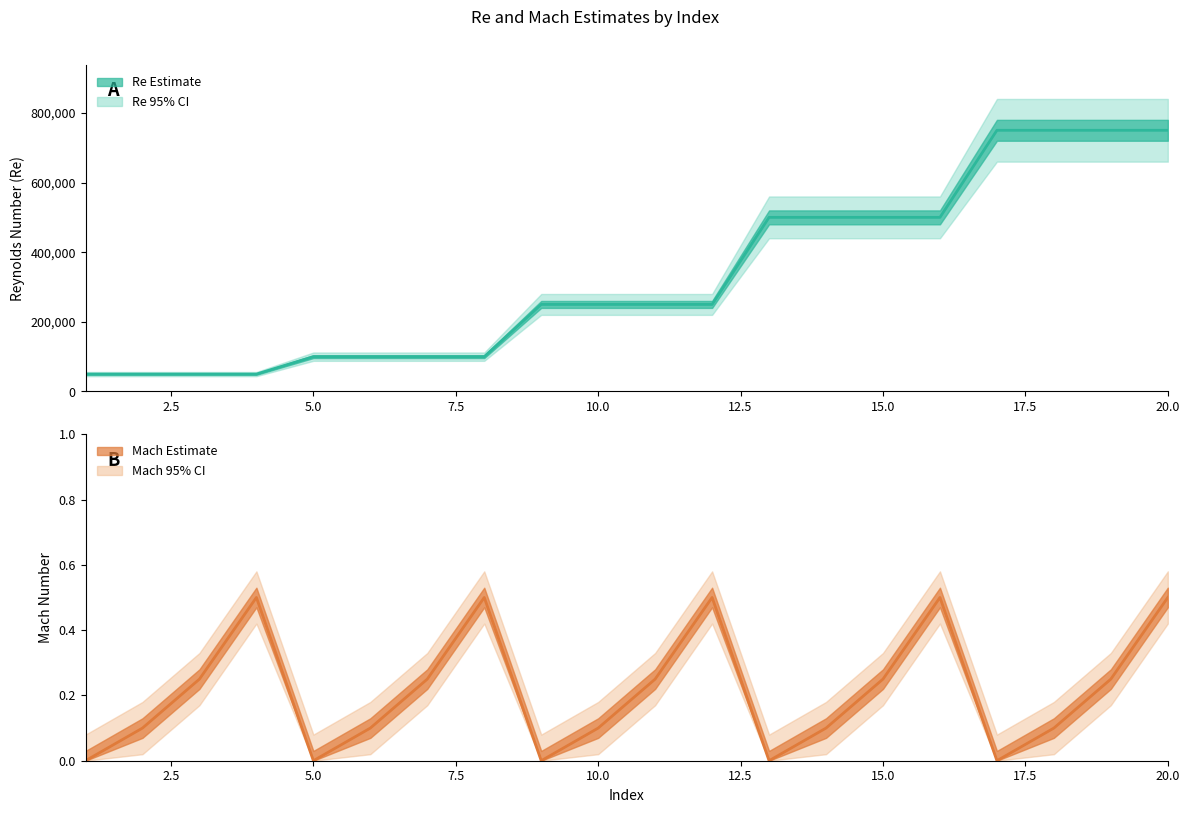

Count the Mach values in the range 0 to 1.

20